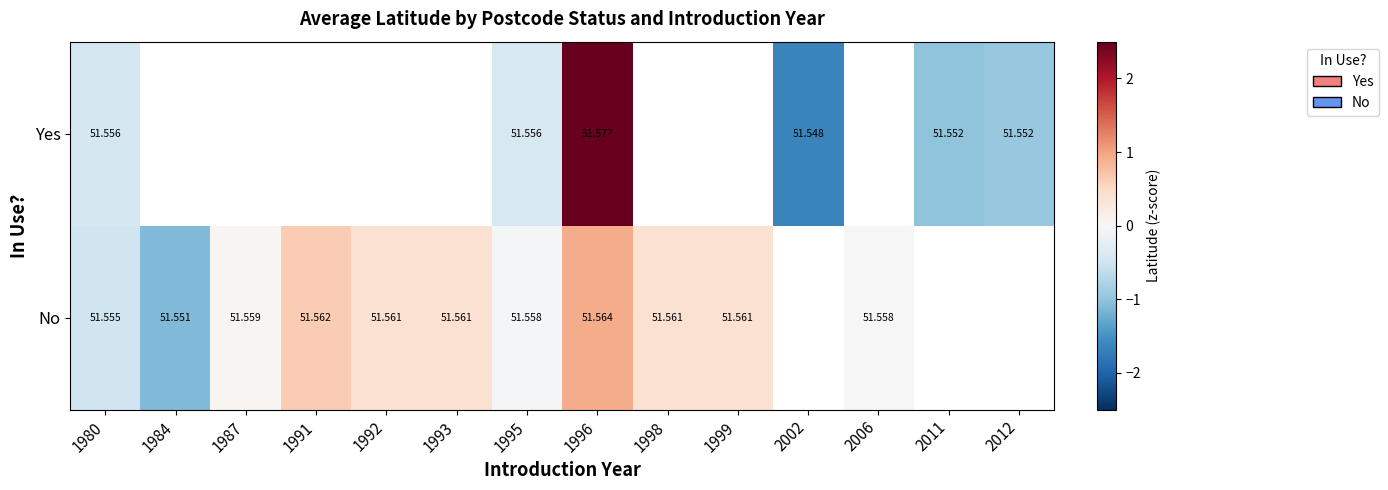

How many categories are shown in the chart?

14